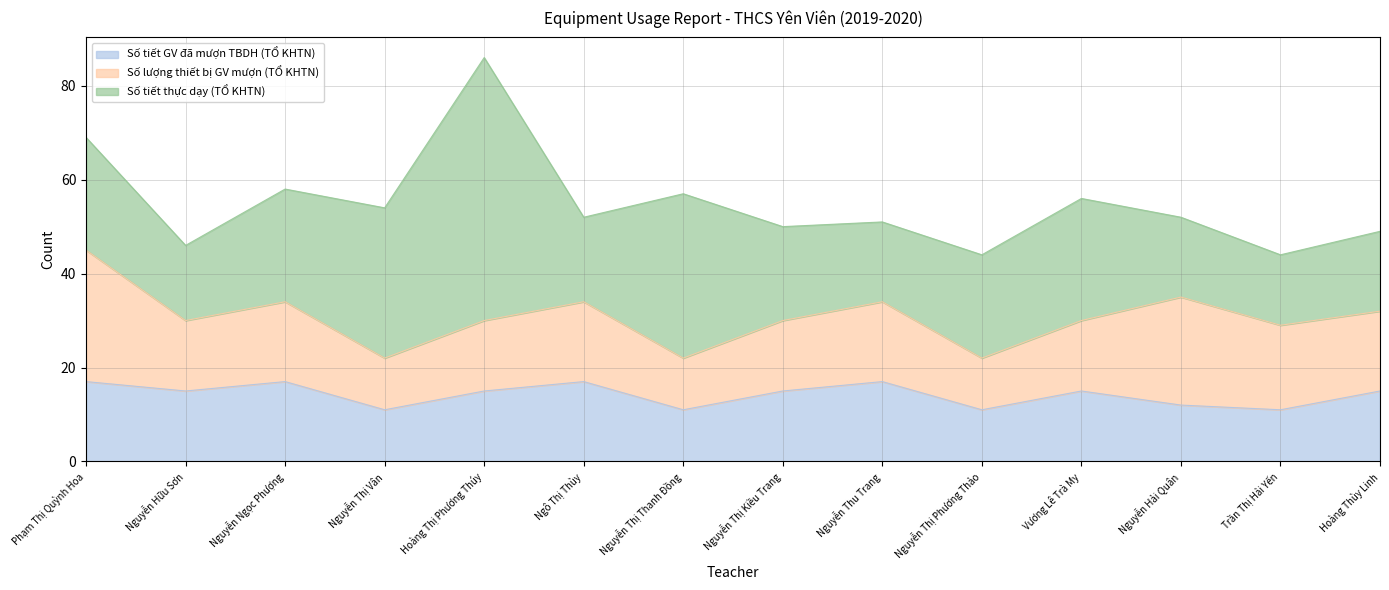

How many distinct data groups are displayed?

3